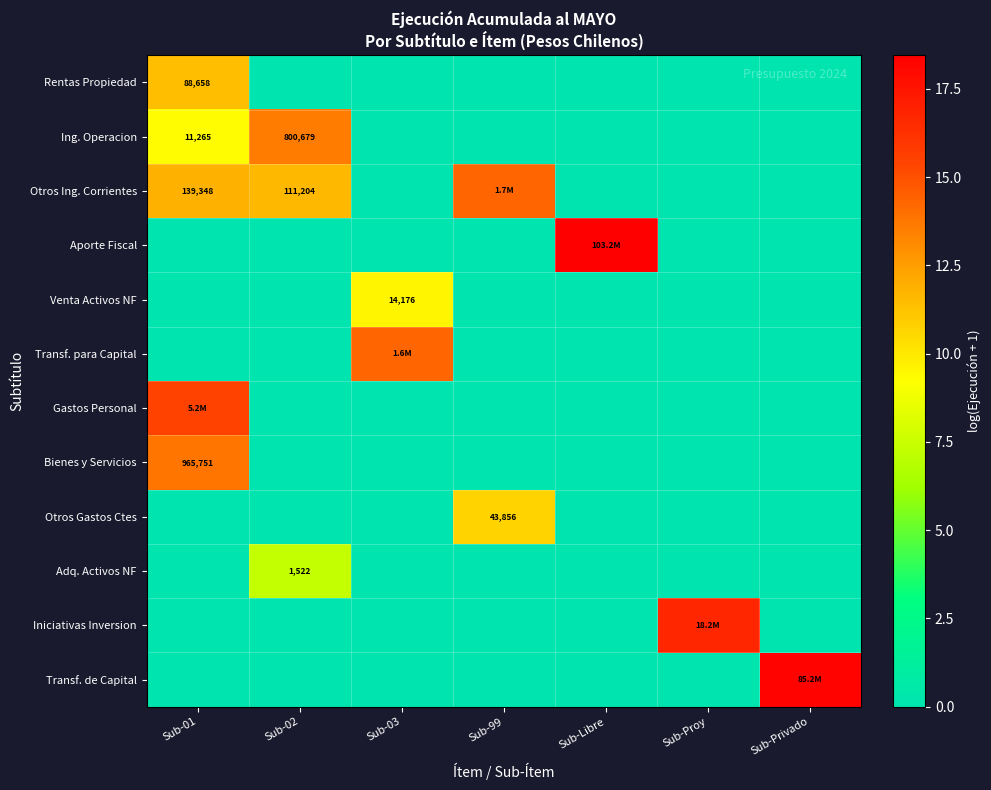

Where is Venta Activos NF nearest to the value 4?

Sub-01